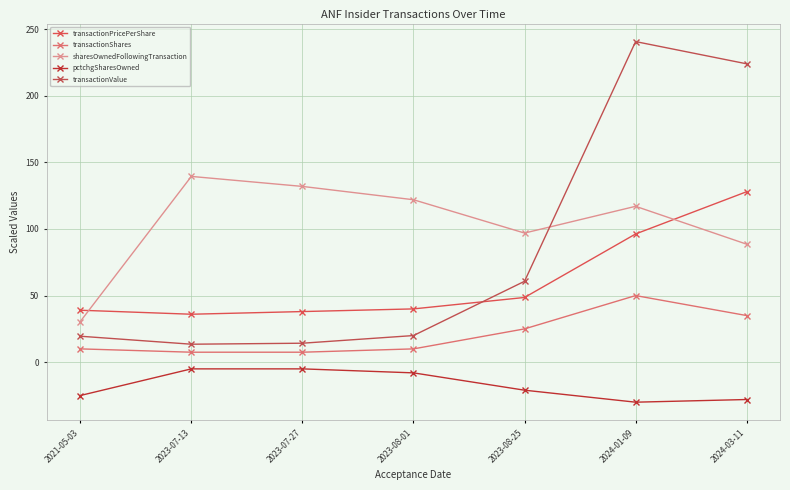

At which label does pctchgSharesOwned first exceed -21?

2023-07-13